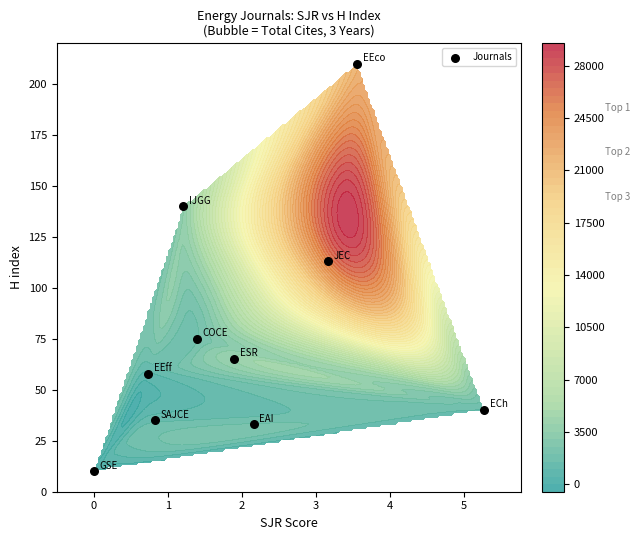

Is it true that the value at 1 is 193?

False